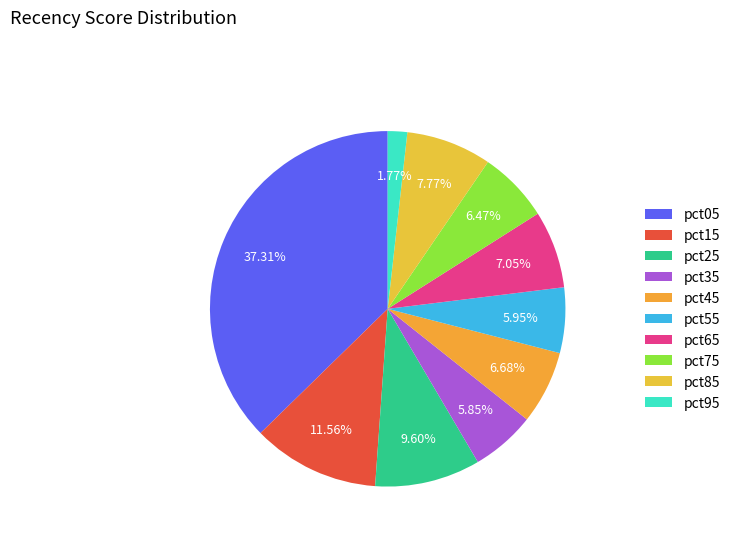

How many segments does this pie chart have?

10